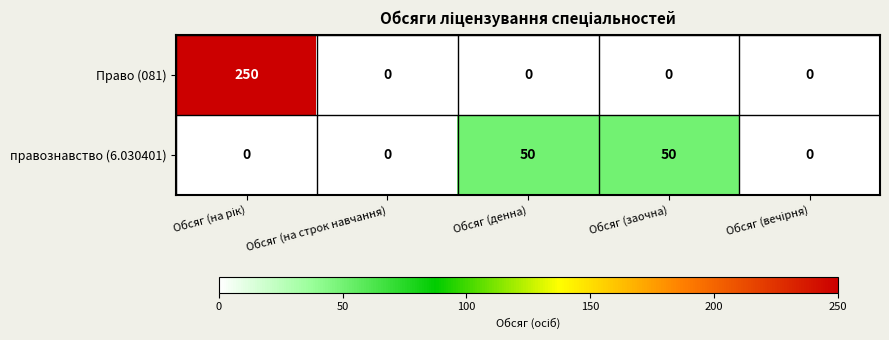

How many data points does each series have?

5